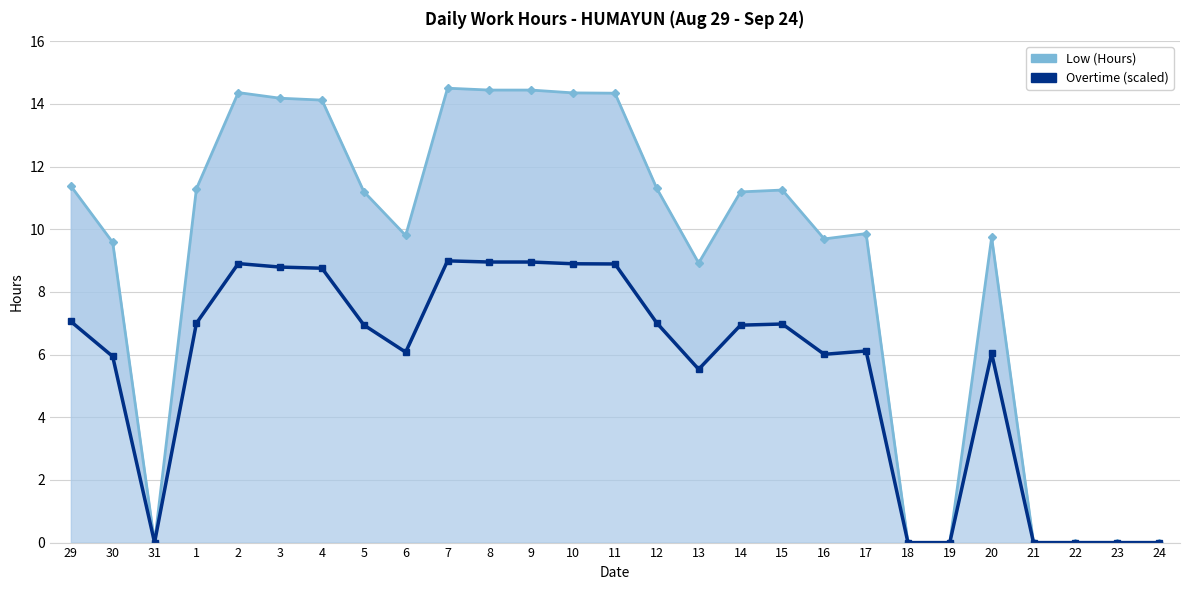

Is it true that Overtime (scaled) equals 8.8 at 30?

False